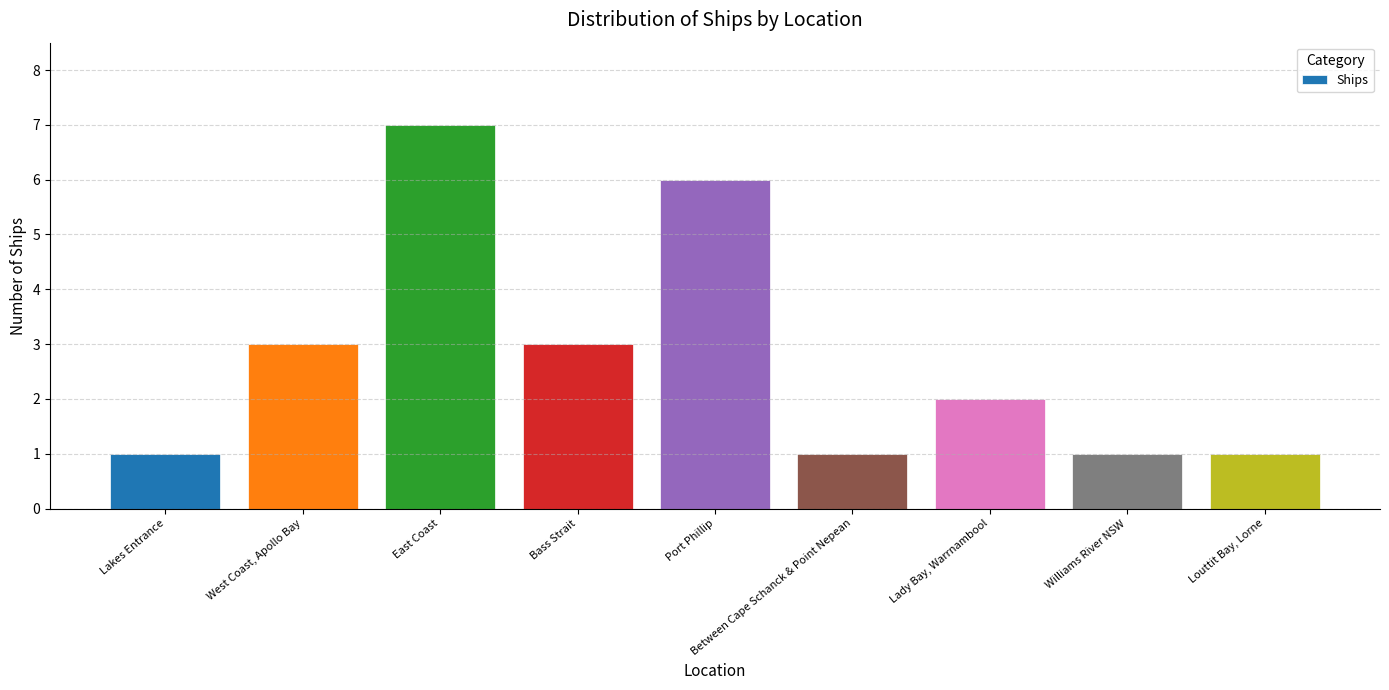

Approximately how many times larger is the value at Between Cape Schanck & Point Nepean compared to Williams River NSW?

1.0